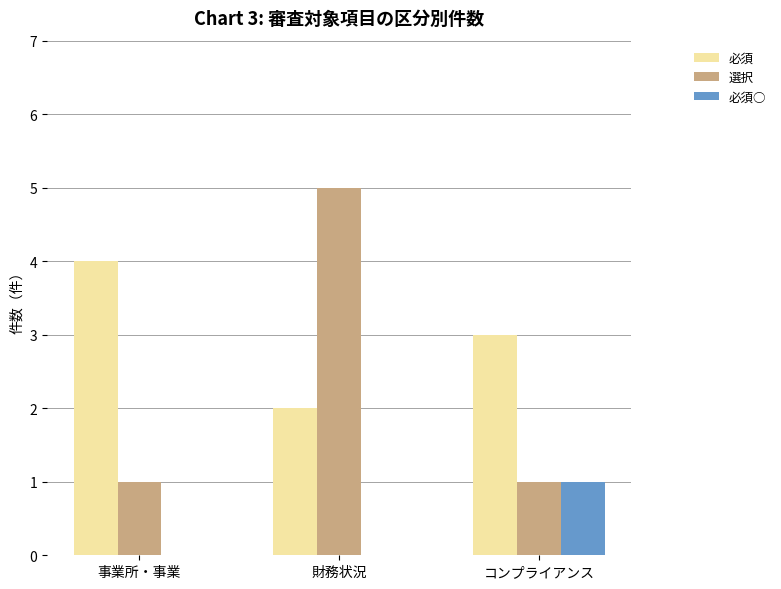

At which label does 必須 first exceed 3?

事業所・事業